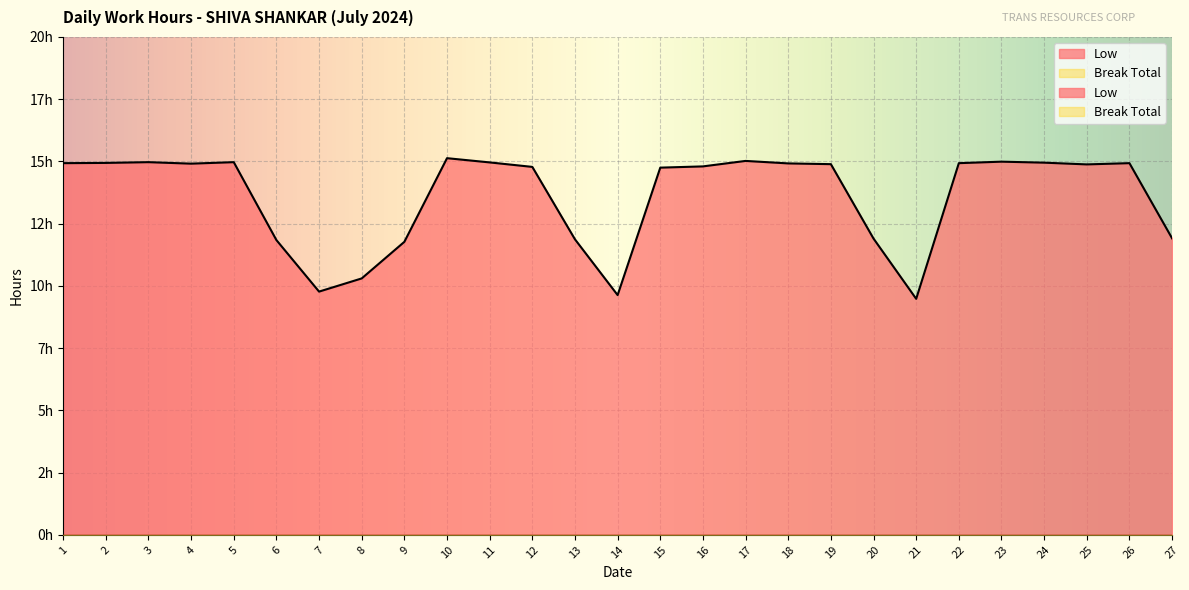

How many points are higher than both their immediate neighbors (excluding endpoints)?

6